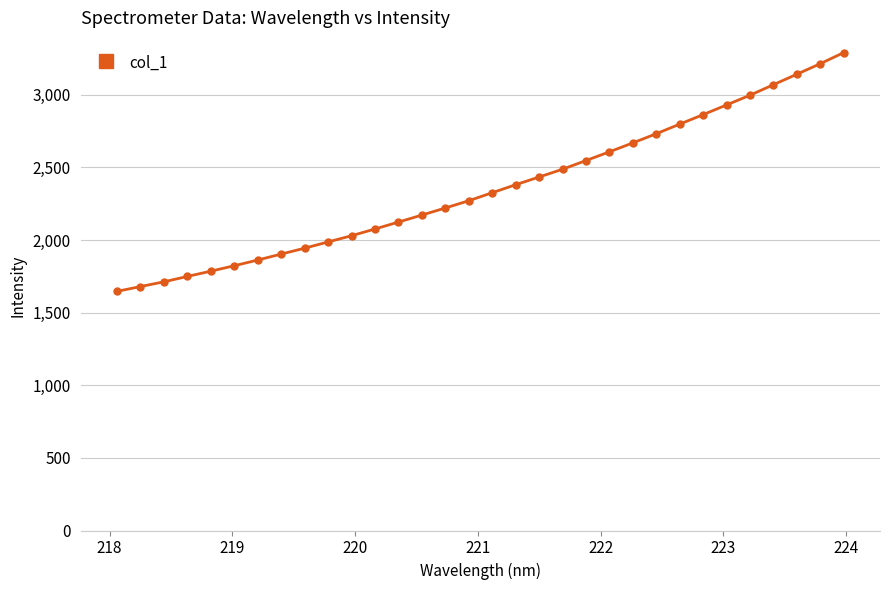

What is the minimum value shown in the chart?

1646.7